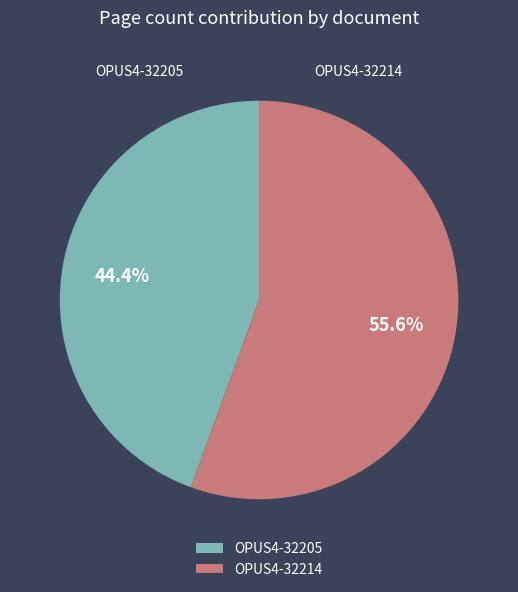

What percentage is the OPUS4-32205 slice, to the nearest percent?

44%